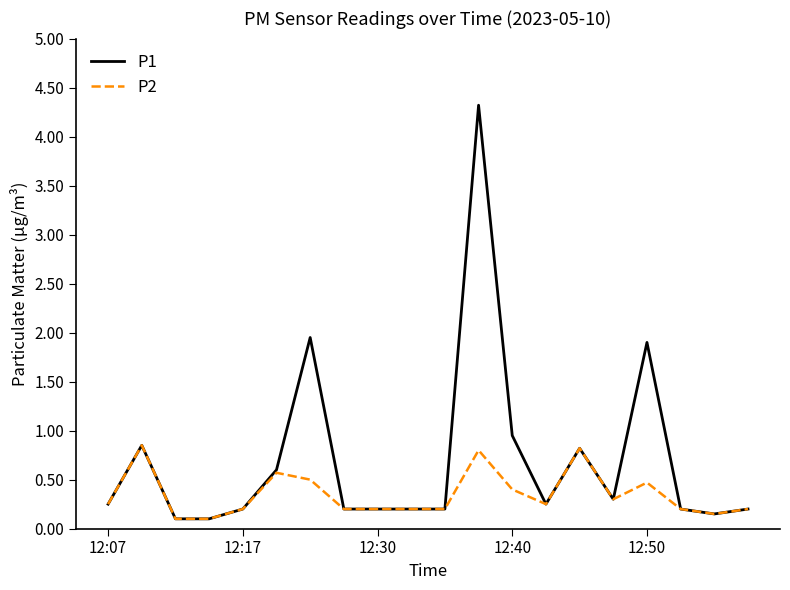

Which series has the largest total across all categories?

P1